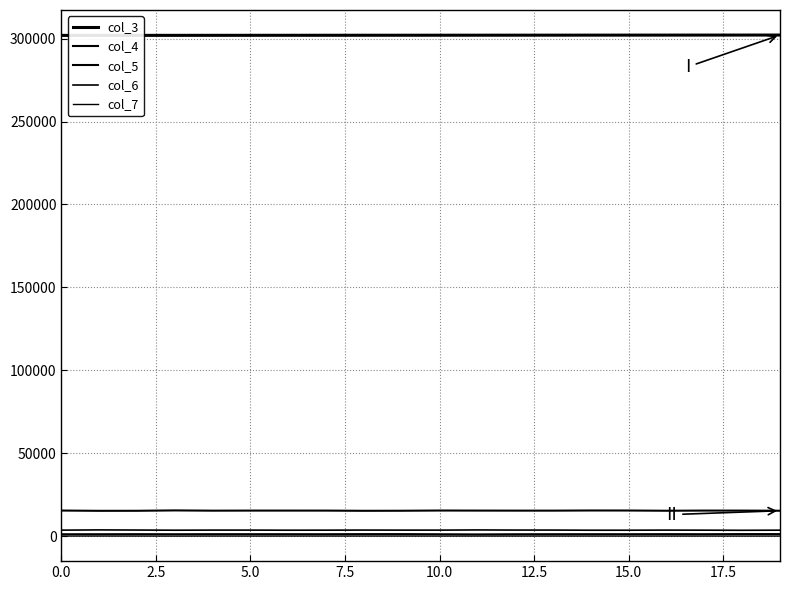

Is this an area chart (filled region under the line)?

No